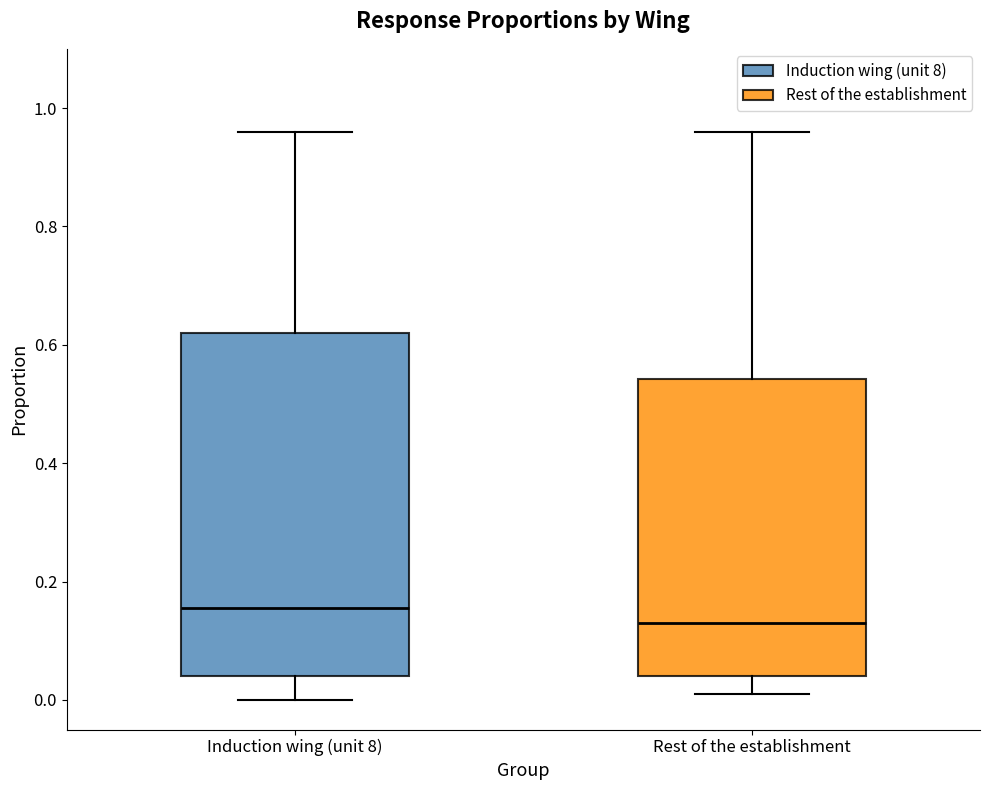

Which box is the tallest, from its lower edge to its upper edge?

Induction wing (unit 8)